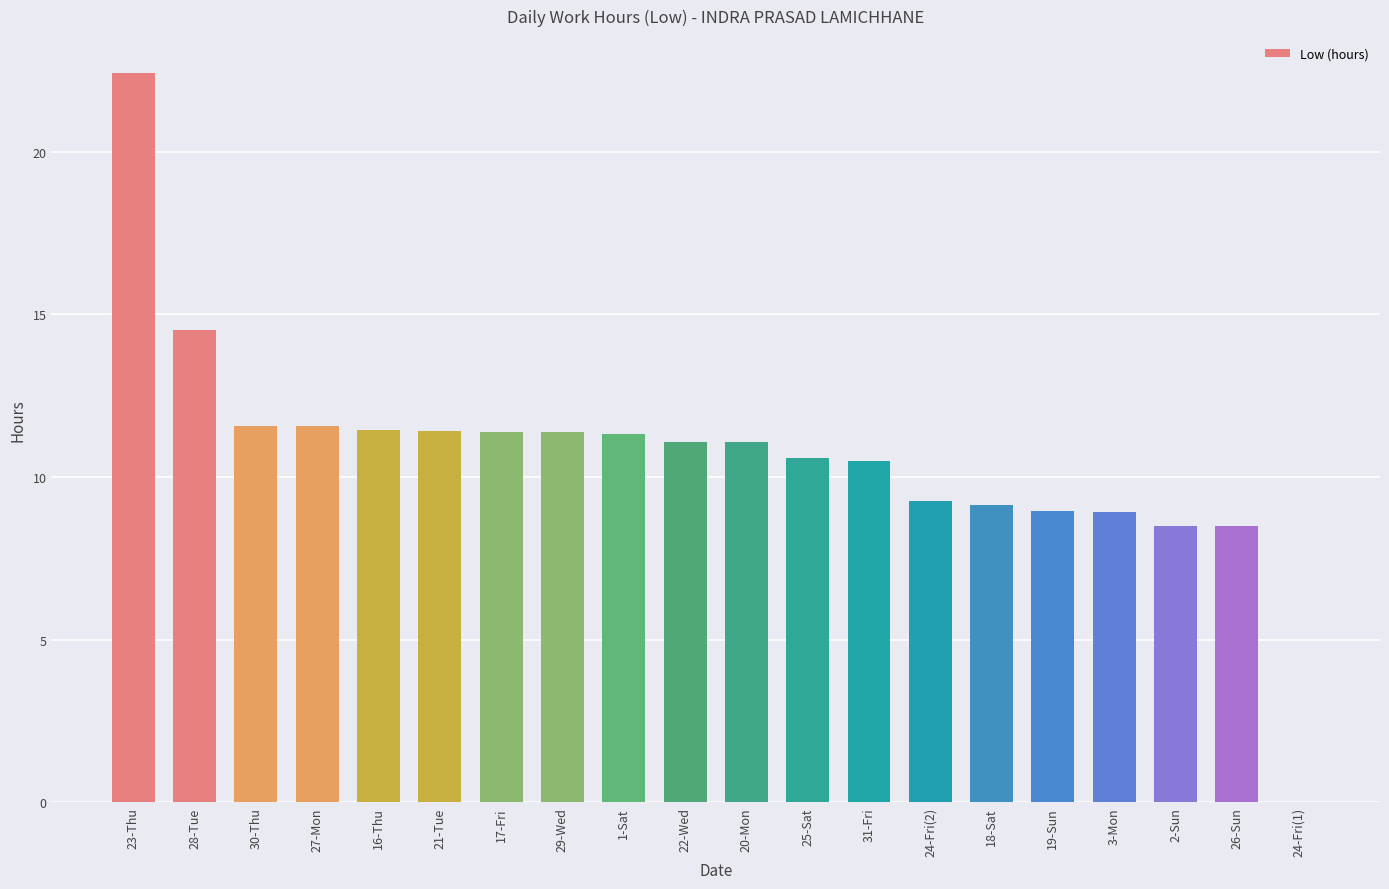

Count the number of categories in the chart.

20